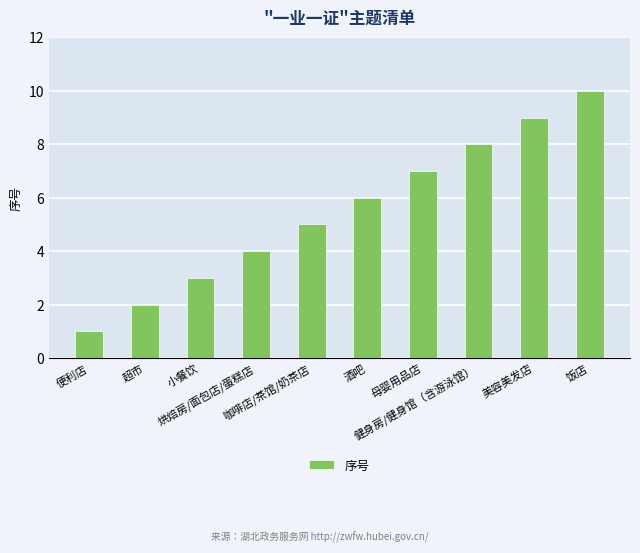

How many data points does each series have?

10